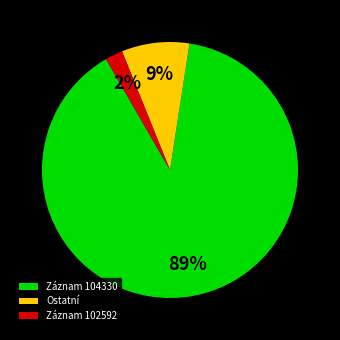

What percentage is the Ostatní slice, to the nearest percent?

9%